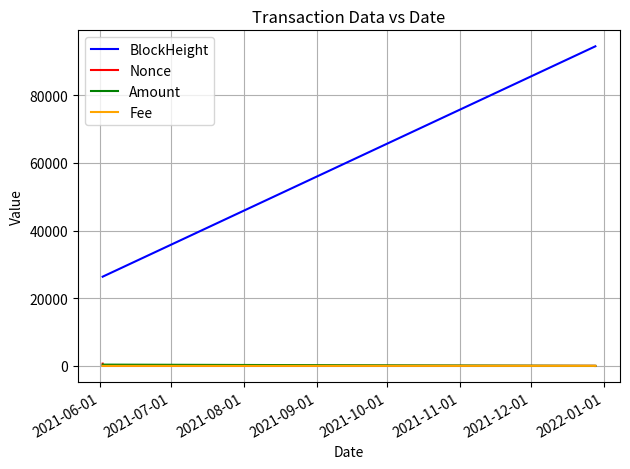

Which series has the largest range (max minus min)?

BlockHeight